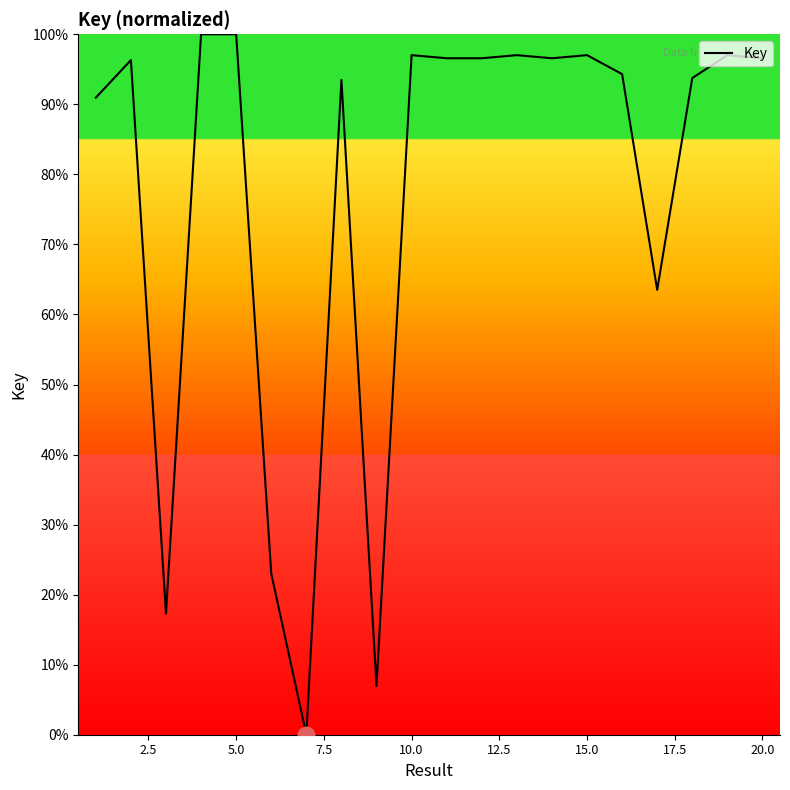

What is the difference between the maximum and minimum values?

100.0